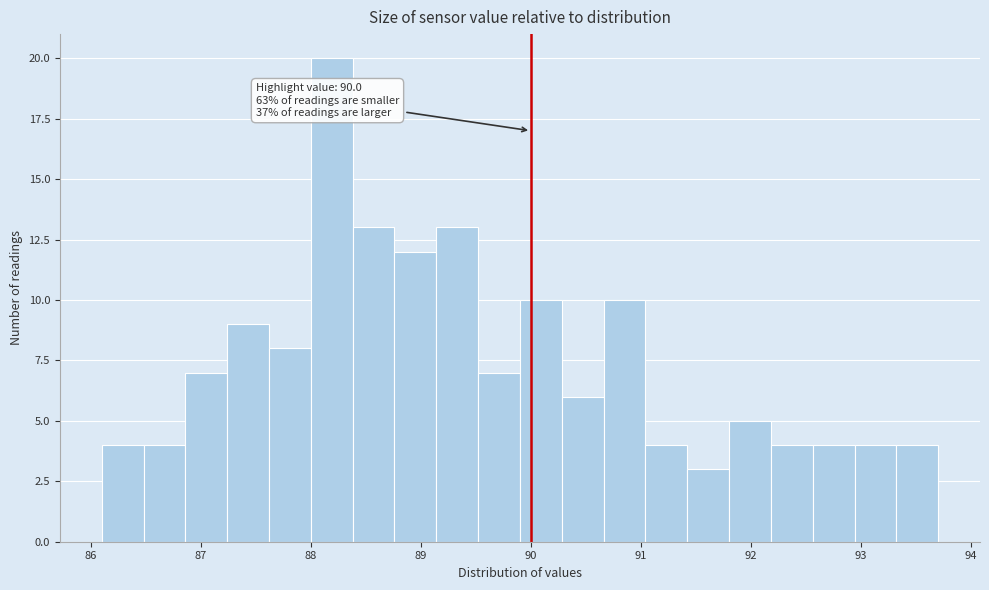

Read against the x-axis, roughly where is the centre of the tallest bar?

88.2